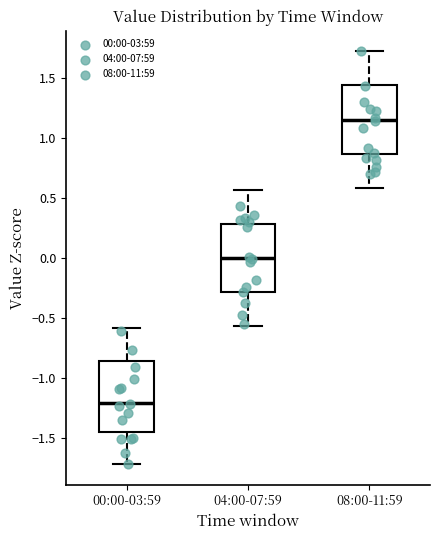

Where is the lower edge of the box for 08:00-11:59 on the y-axis? The values are not printed on the chart, so give them approximately, as read against the axis.

0.85